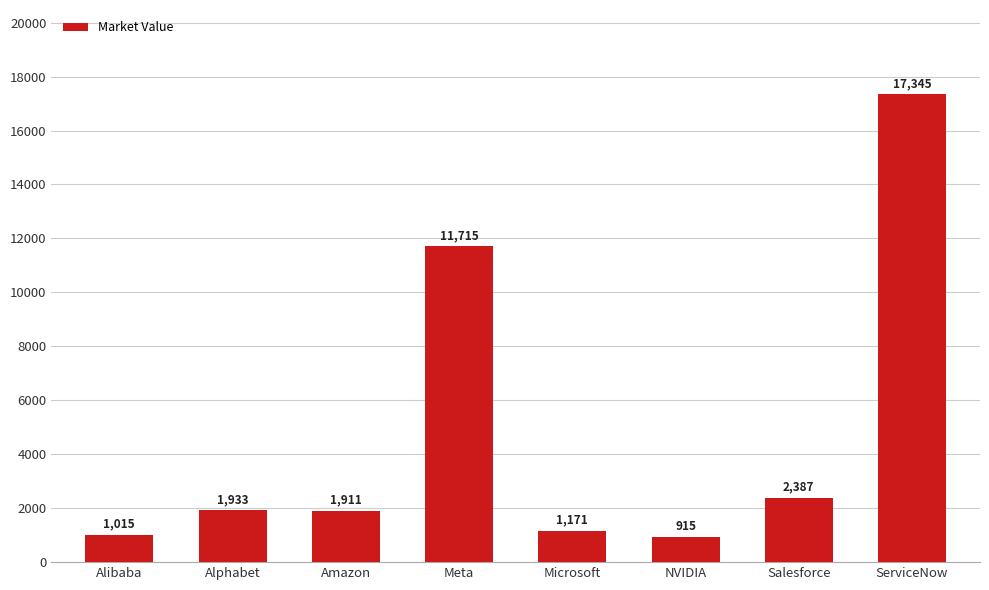

Which label corresponds to the largest value in the chart?

ServiceNow